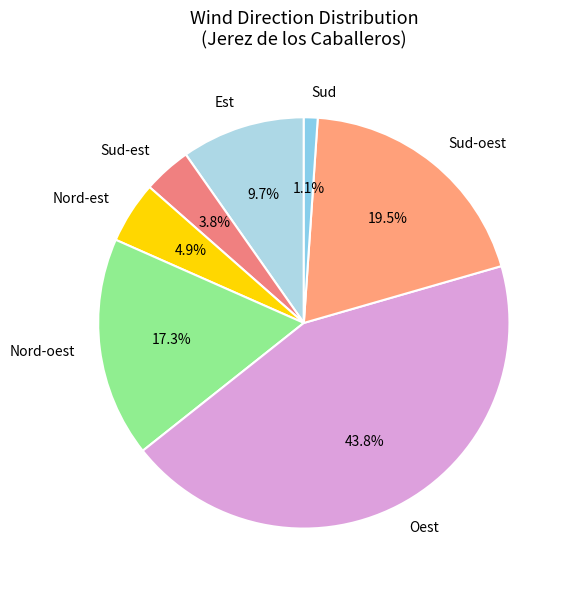

Is there any slice that represents more than half of the pie?

No